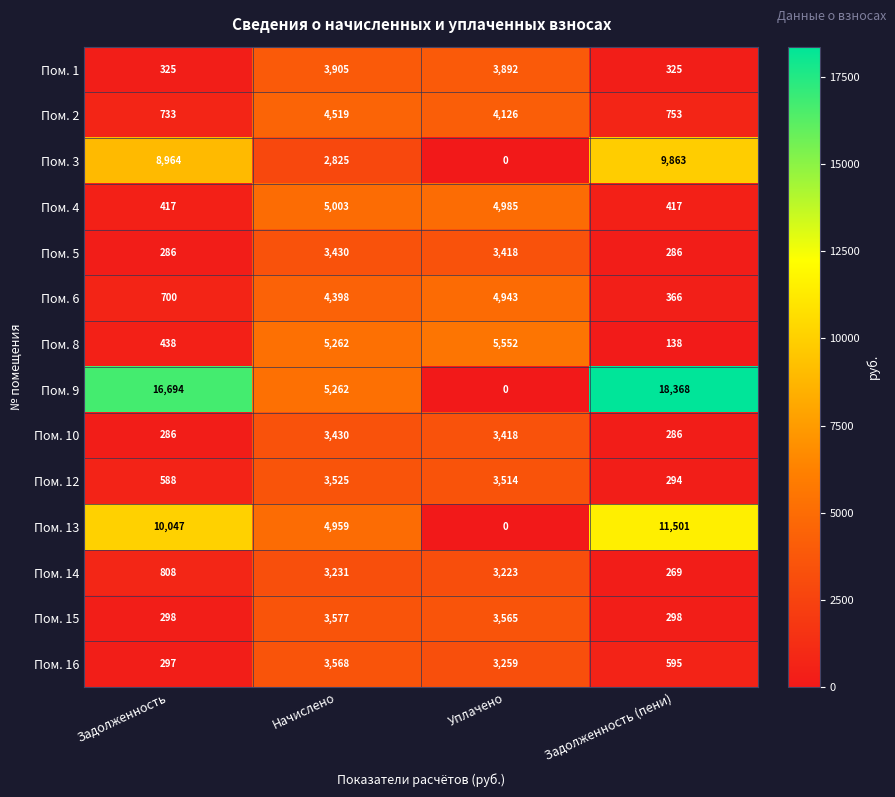

What is the minimum value for Пом. 14?

269